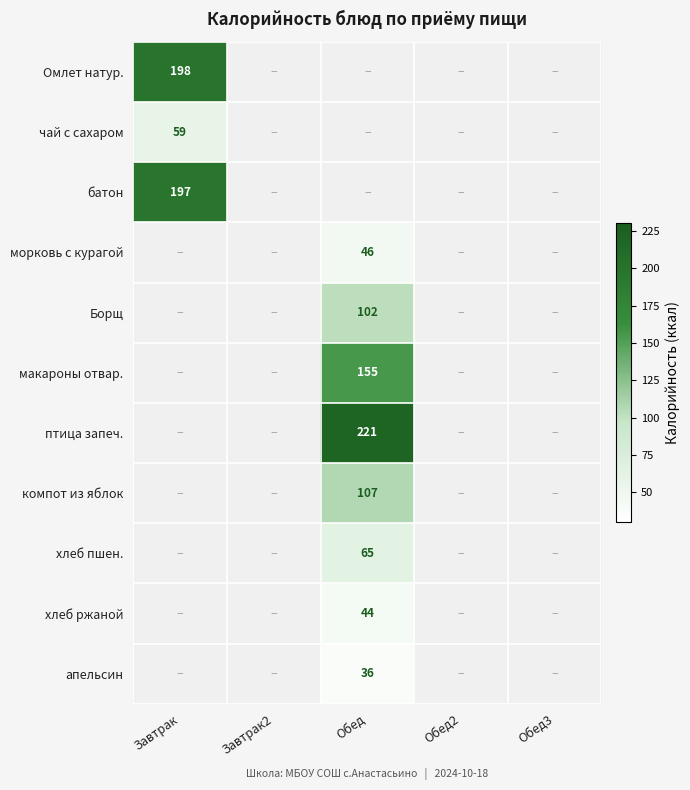

The Омлет натур. series shows 198 at Завтрак. True or false?

True